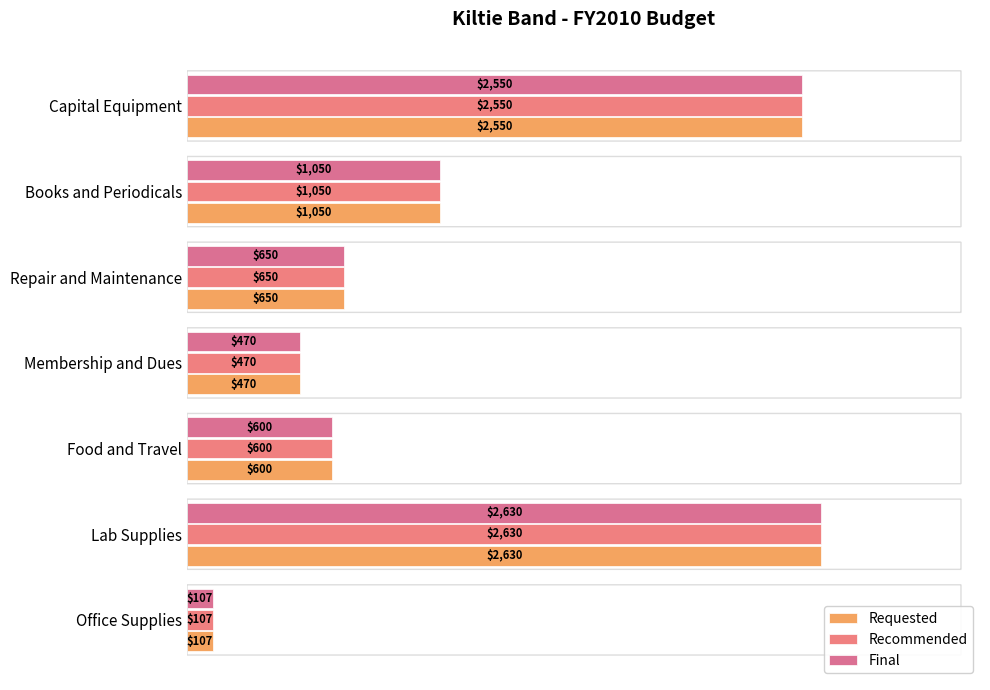

What is the value of the Requested bar at the 3rd from the left?

600